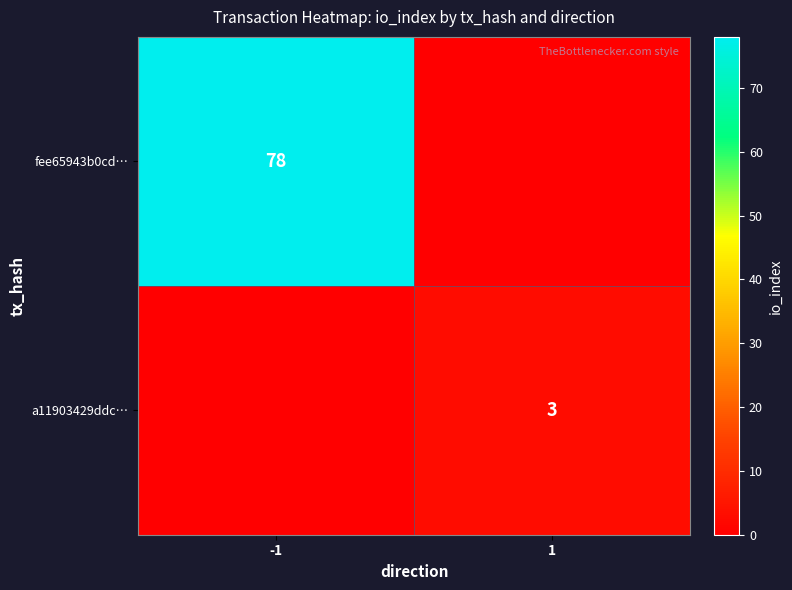

The fee65943b0cd… series shows 34 at -1. True or false?

False